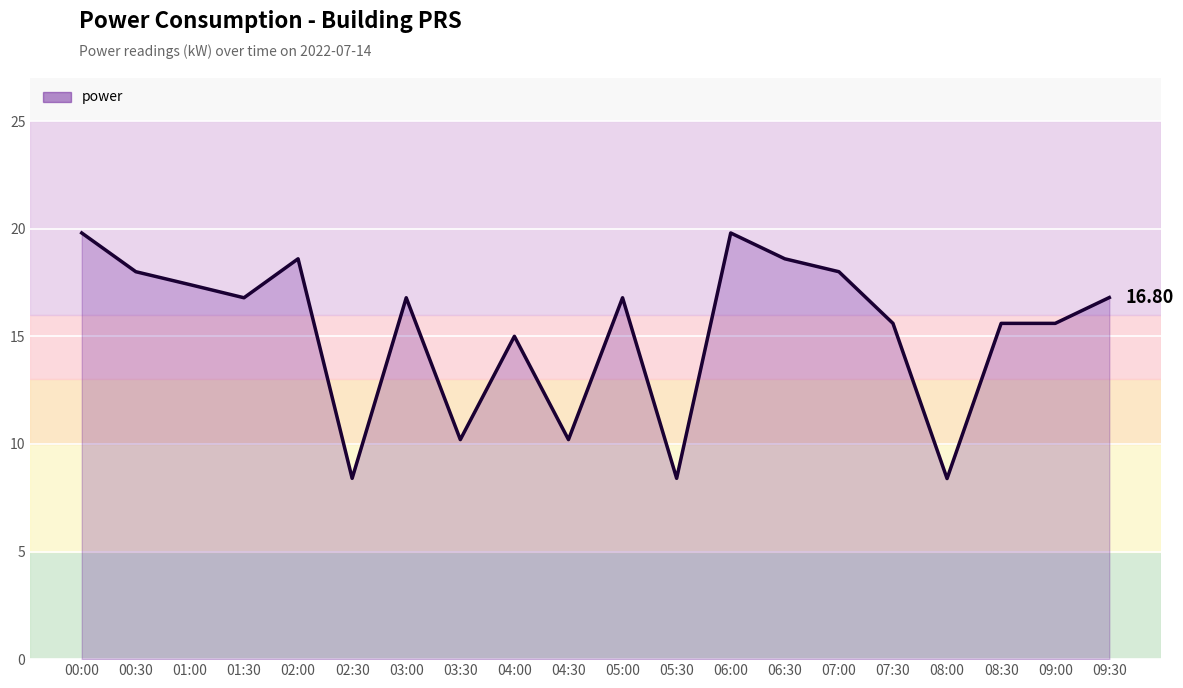

Reading left to right, transcribe all the data shown in this chart.

00:00=19.8	00:30=18.0	01:00=17.4	01:30=16.8	02:00=18.6	02:30=8.4	03:00=16.8	03:30=10.2	04:00=15.0	04:30=10.2	05:00=16.8	05:30=8.4	06:00=19.8	06:30=18.6	07:00=18.0	07:30=15.6	08:00=8.4	08:30=15.6	09:00=15.6	09:30=16.8